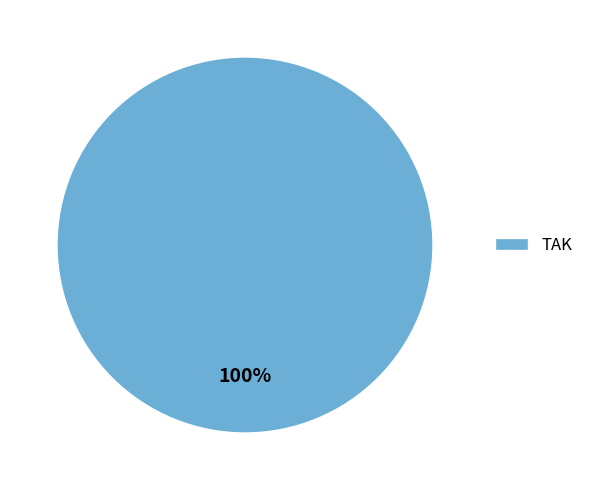

Is there a majority slice in this chart?

Yes